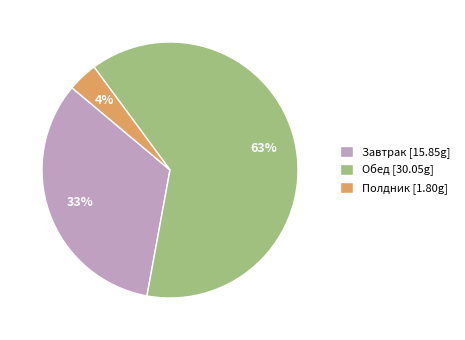

Which slice represents more than half of the pie?

Обед